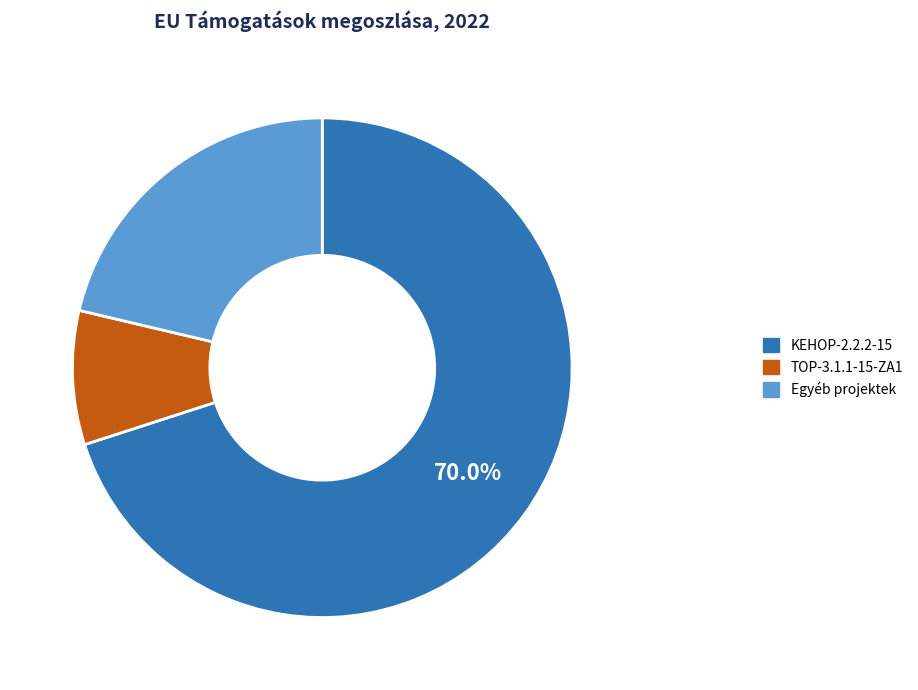

How many slices are in this pie chart?

3